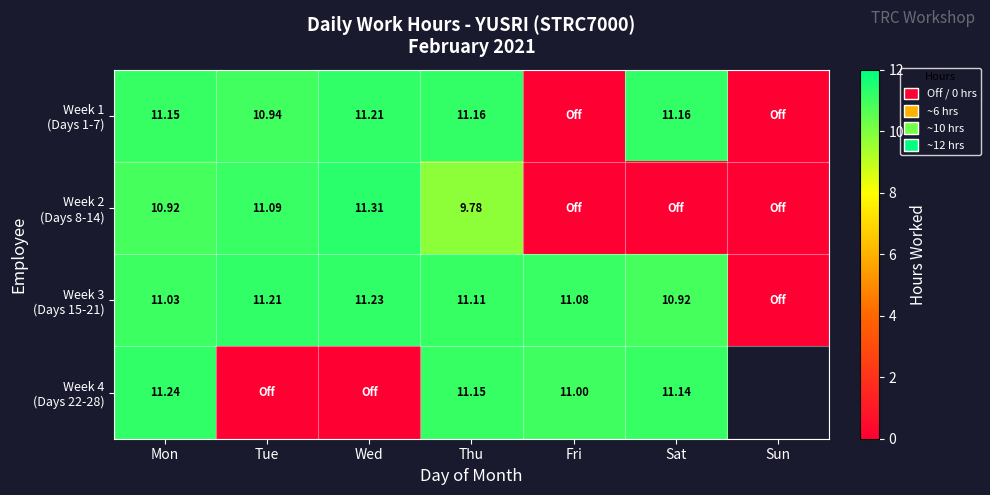

At which label is Week 2 (Days 8-14) closest to 5?

Thu